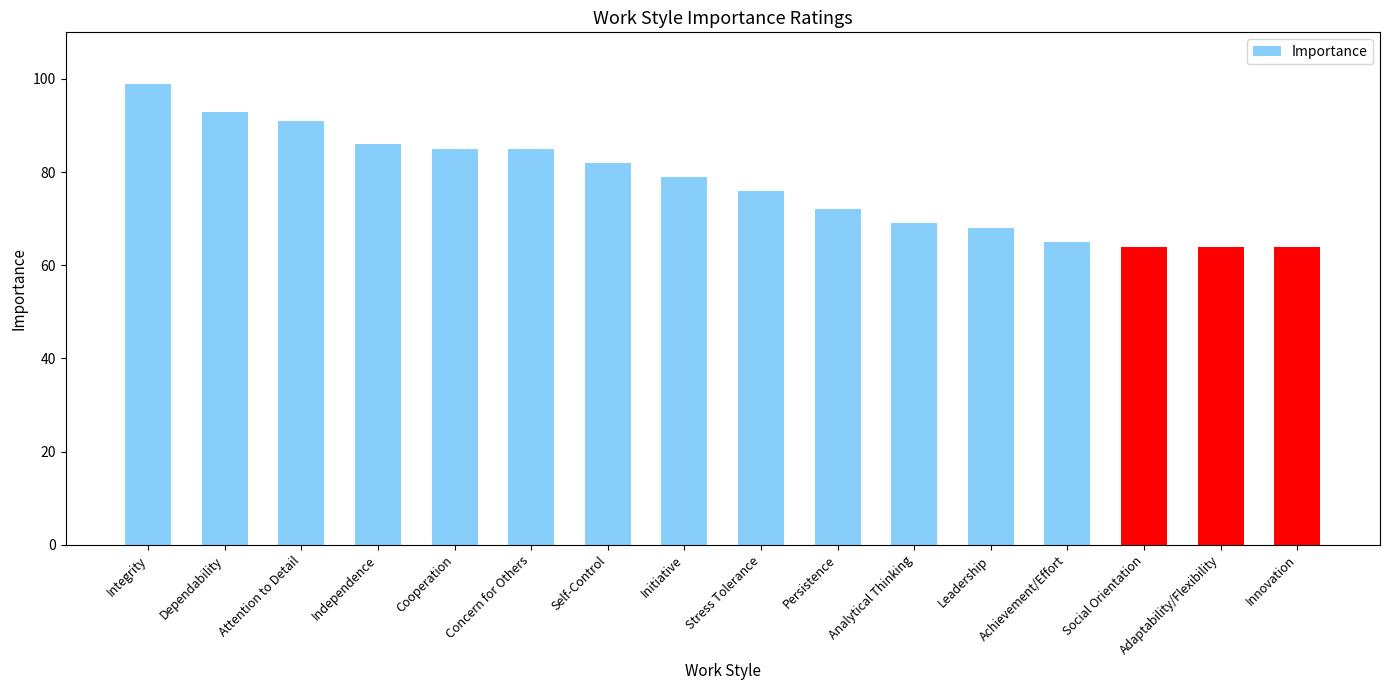

How many data points are less than 79?

8